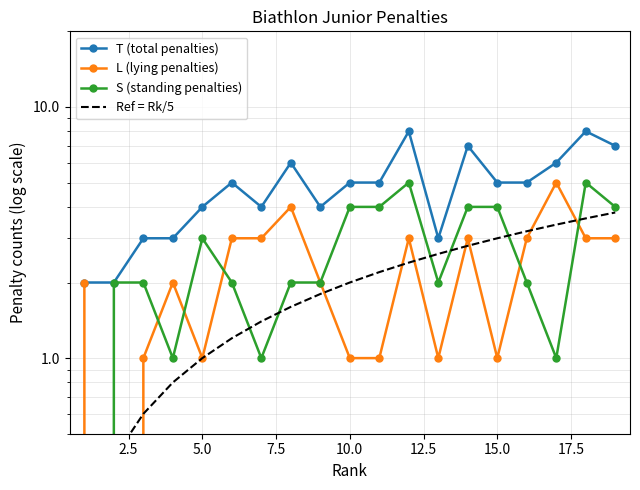

What is the value of the S (standing penalties) point at the 4th from the left?

1.0